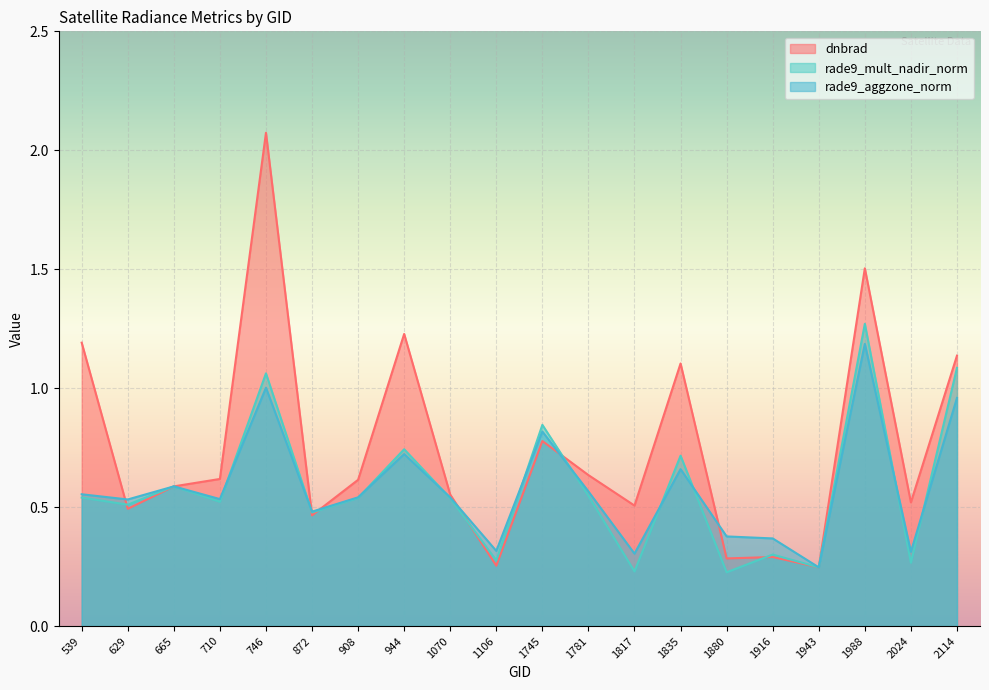

What is the difference between the maximum and minimum values in the rade9_aggzone_norm series?

0.9